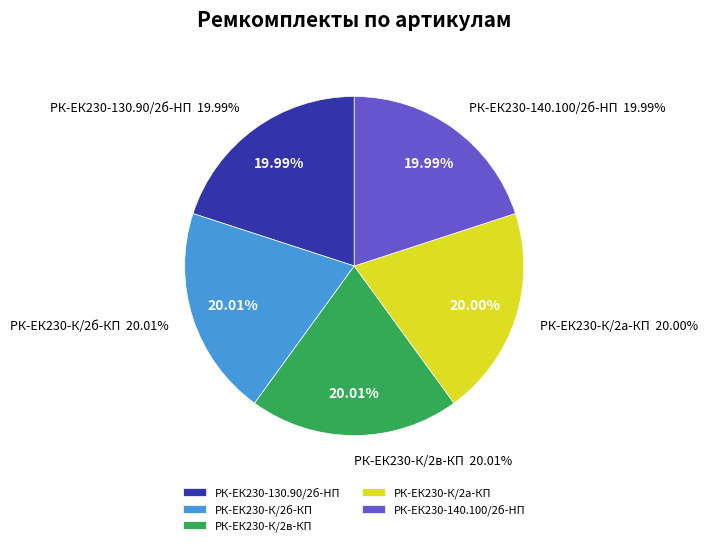

How much of the chart is everything except РК-ЕК230-К/2б-КП?

80.0%